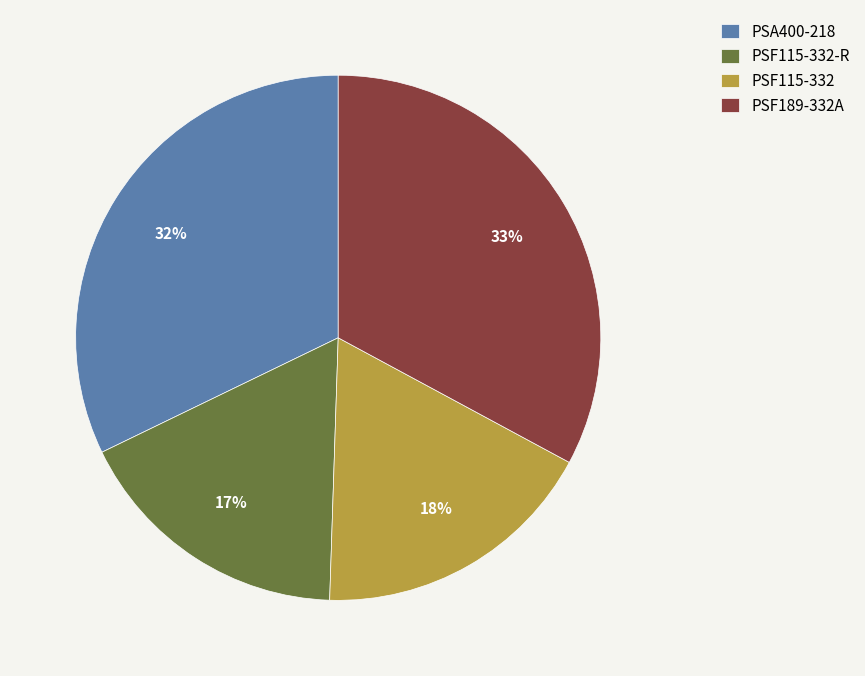

Do PSF115-332 and PSF189-332A together represent more than half of the pie?

Yes